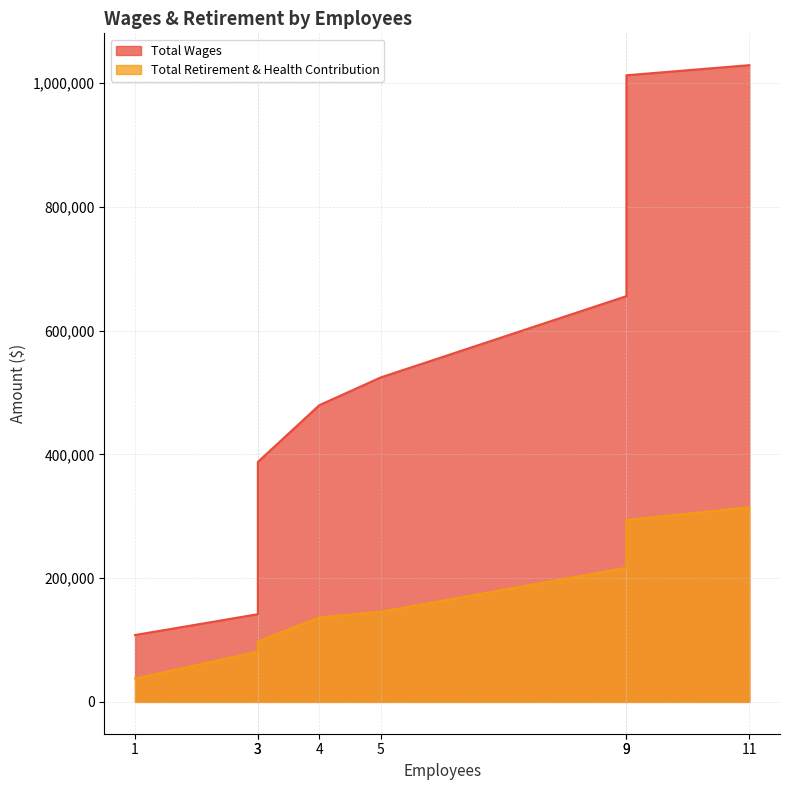

Which series has the largest range (max minus min)?

Total Wages